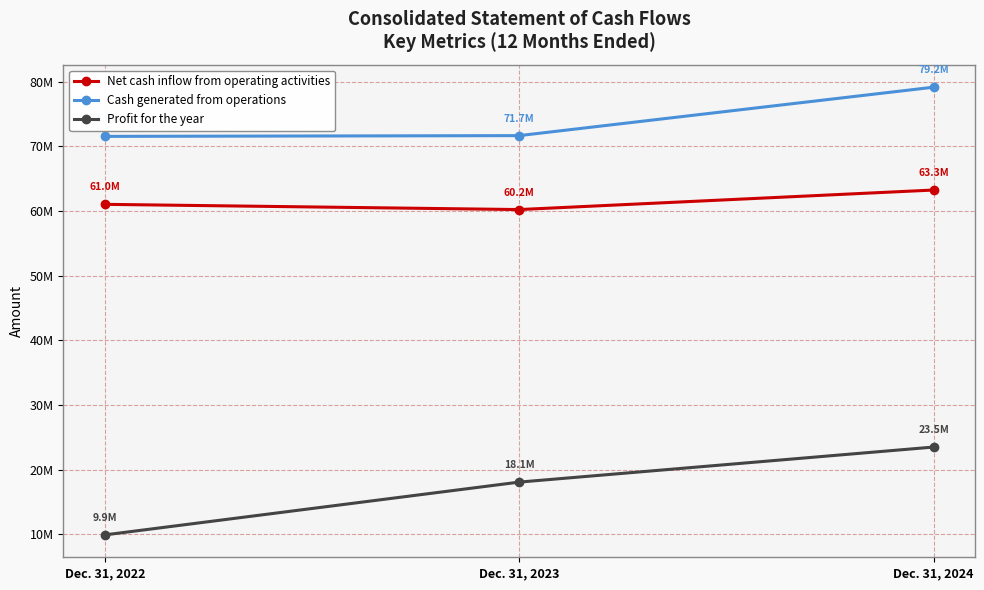

What is the difference between the maximum and minimum values in the Profit for the year series?

13583255